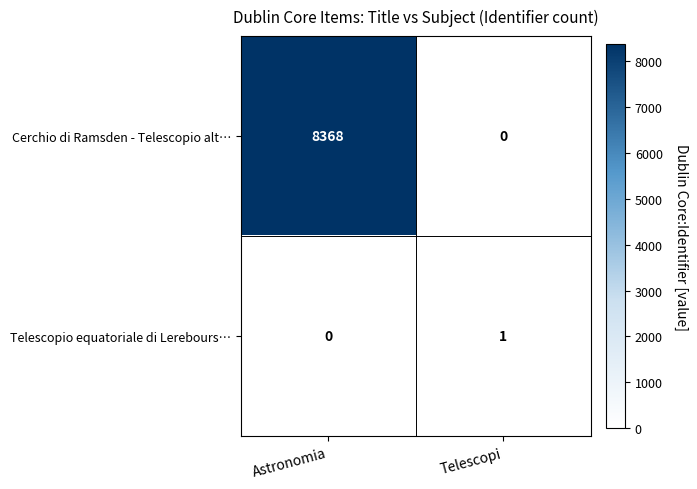

What is the sum of all Cerchio di Ramsden - Telescopio alt… values?

8368